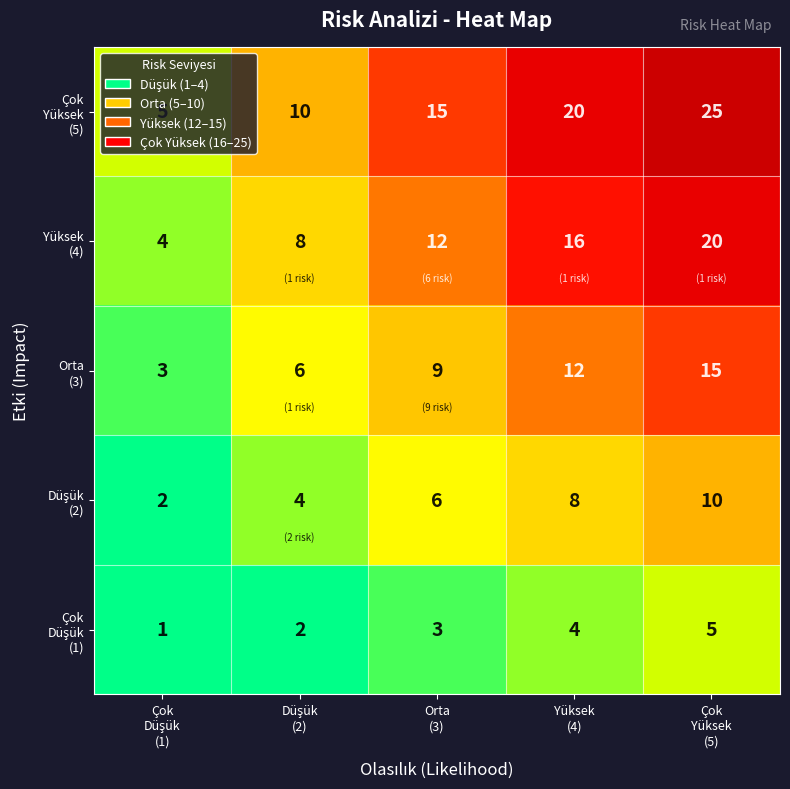

At how many categories does at least one series exceed 7?

4